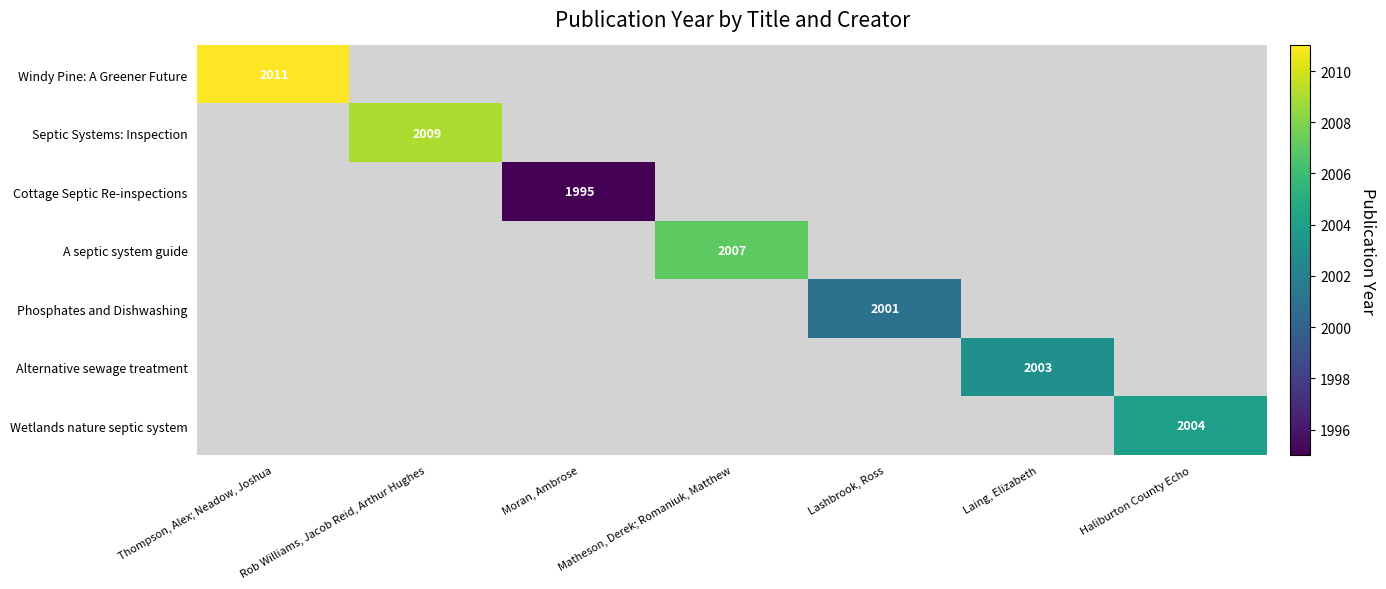

At which category is the sum across all series the highest?

Thompson, Alex; Neadow, Joshua